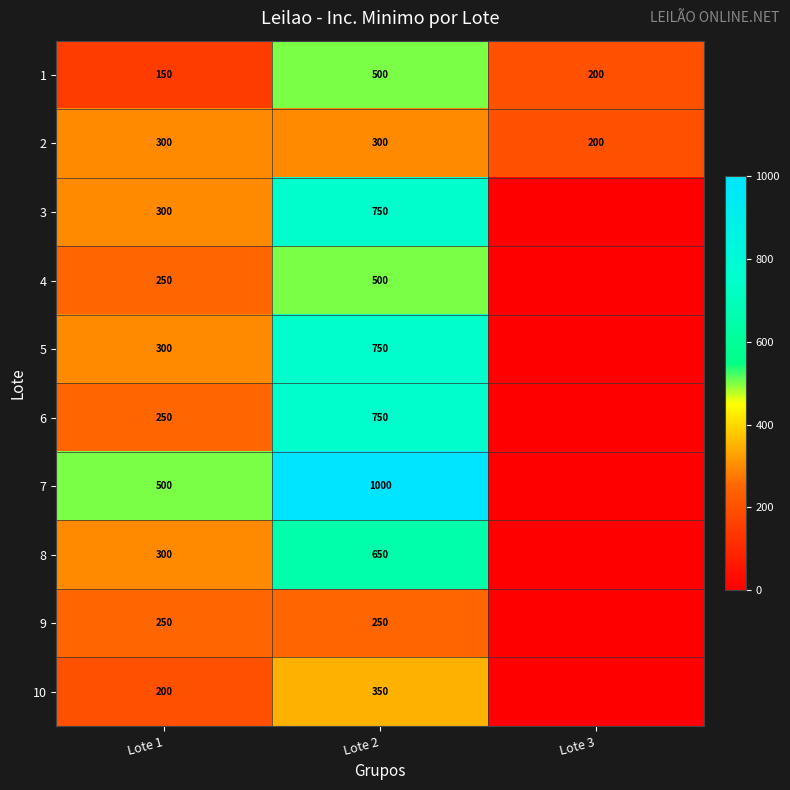

What is the lowest value of the 2 series?

200